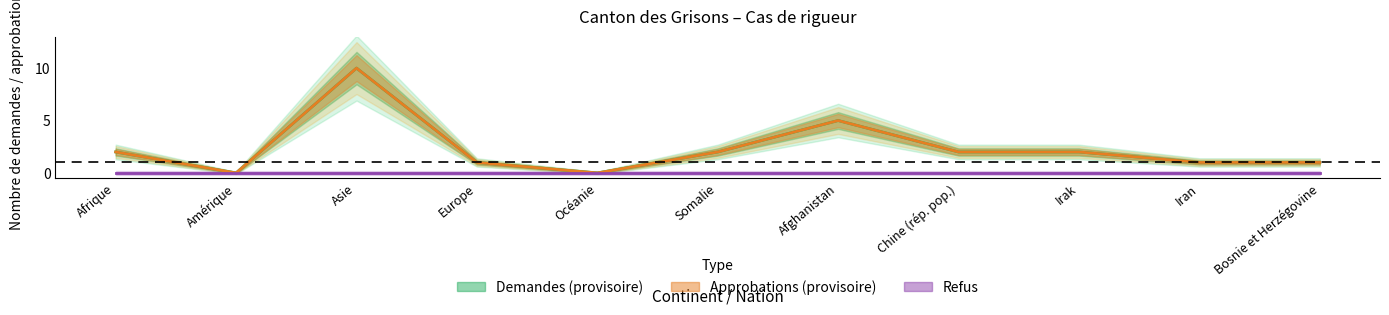

The value of Demandes (provisoire) at Afrique is 3. True or false?

False